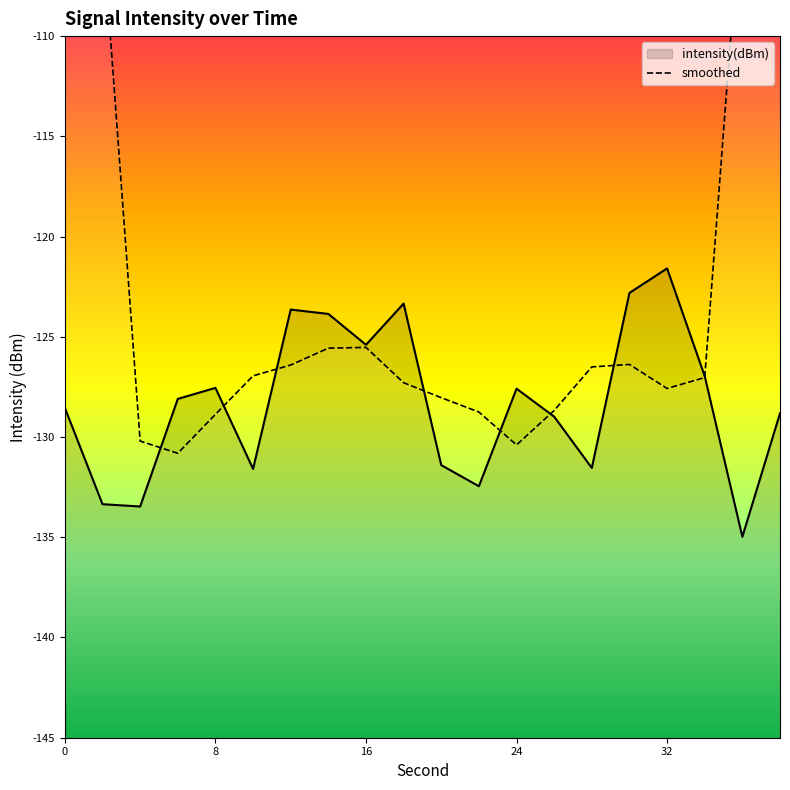

Does the chart have visible grid lines?

No